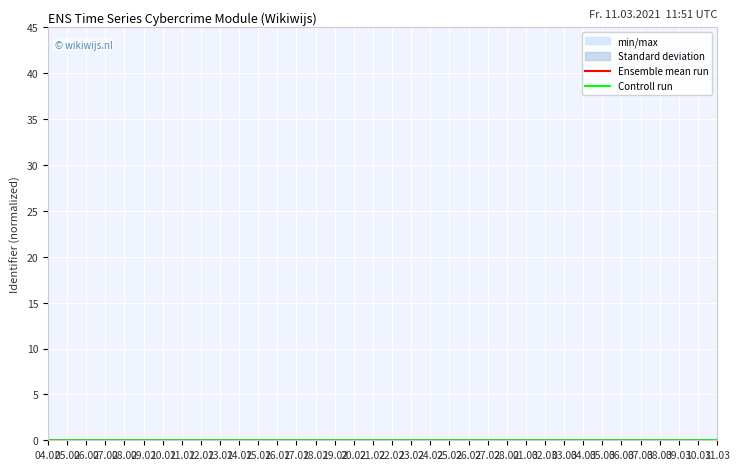

True or false: Ensemble mean run and Controll run cross at least once.

False